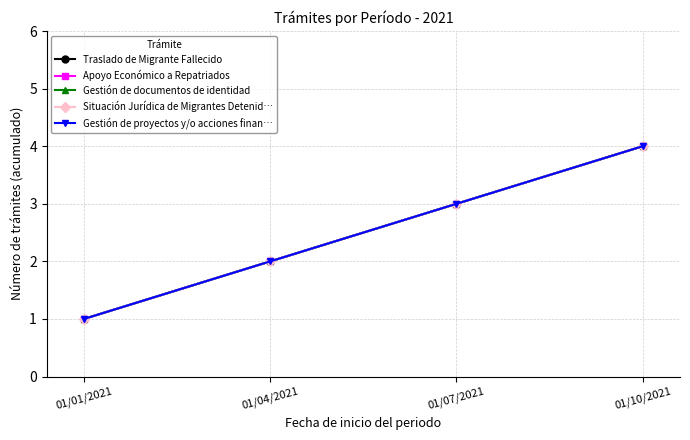

What is the sum of the Situación Jurídica de Migrantes Detenid… values at 01/10/2021 and 01/01/2021?

5